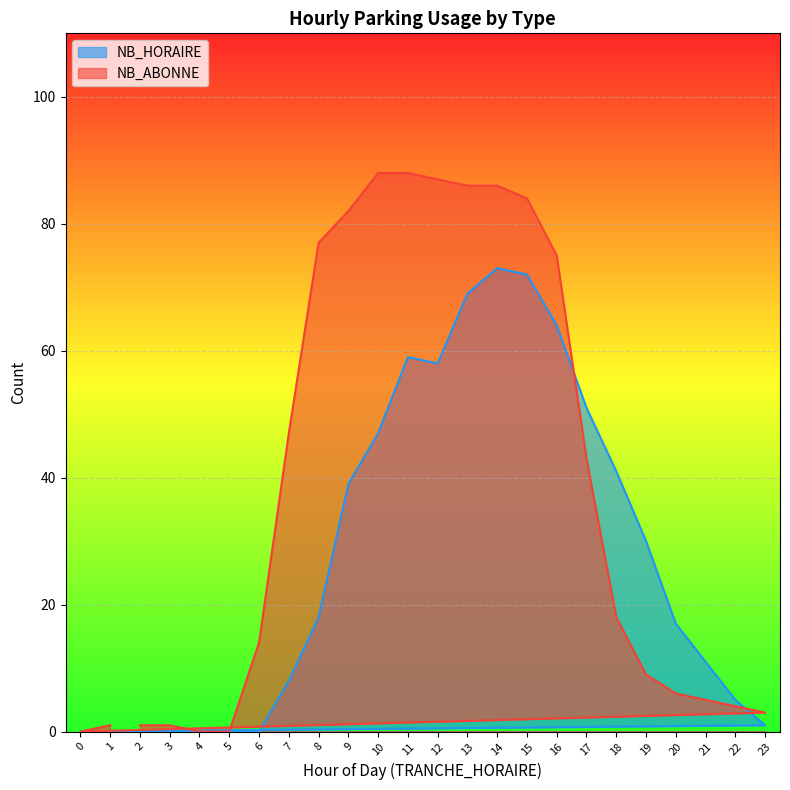

At how many categories does at least one series exceed 12?

15